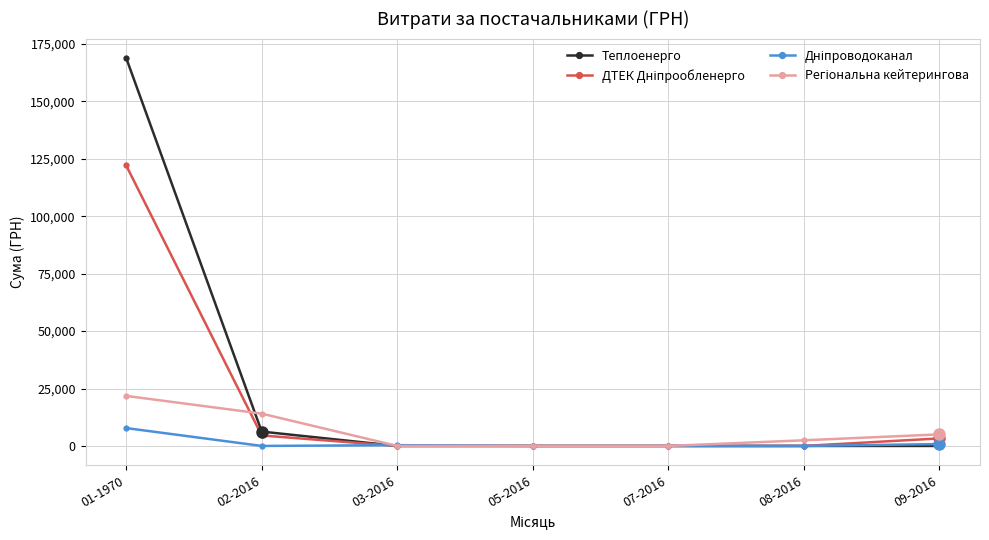

Which category has the highest value in the Теплоенерго series?

01-1970